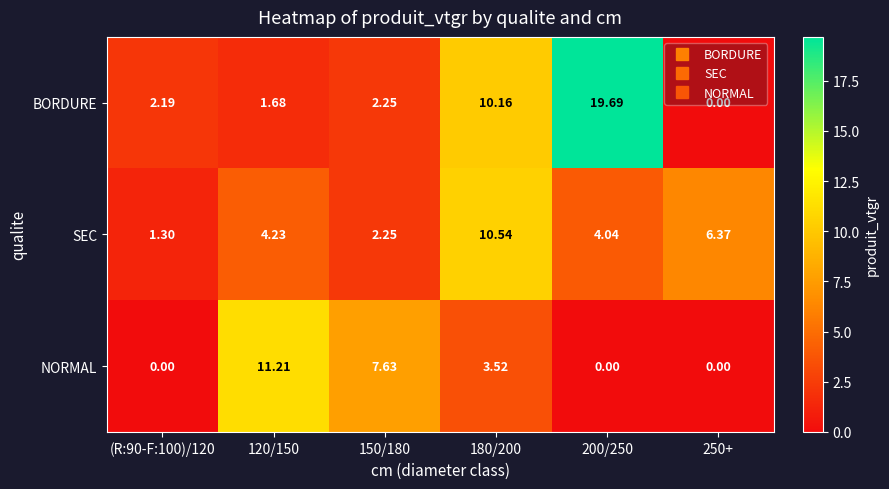

Count the number of data series in this chart.

3